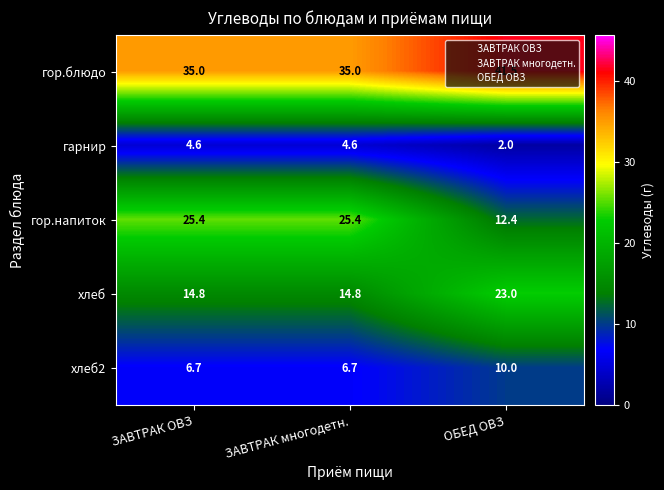

What is the lowest value of the хлеб series?

14.8